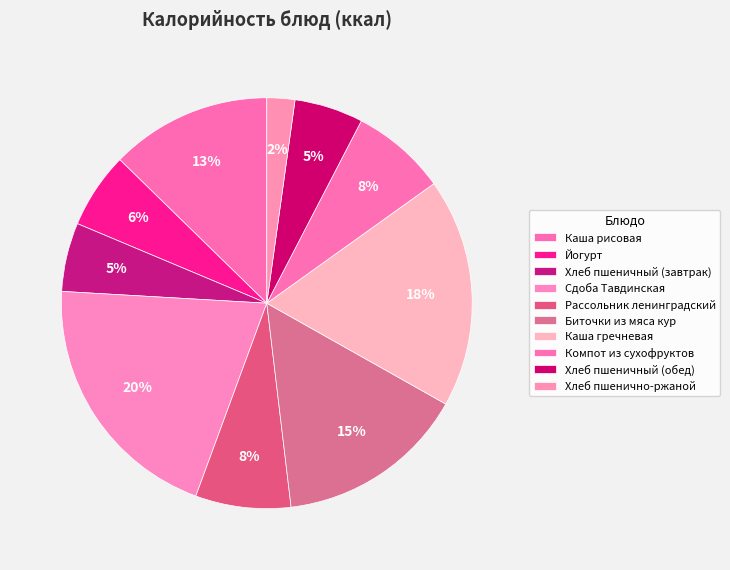

To the nearest percent, what portion does Рассольник ленинградский represent?

8%